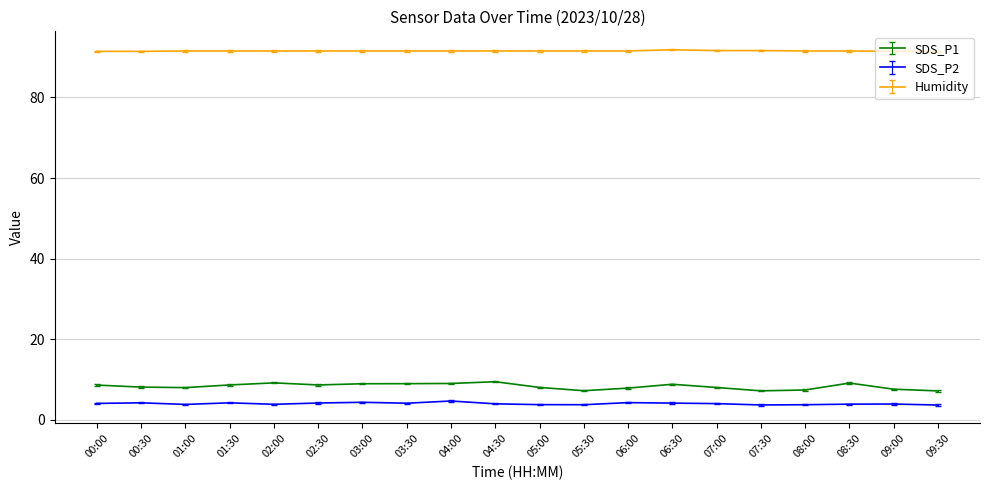

What is the sum of all SDS_P2 values?

80.9